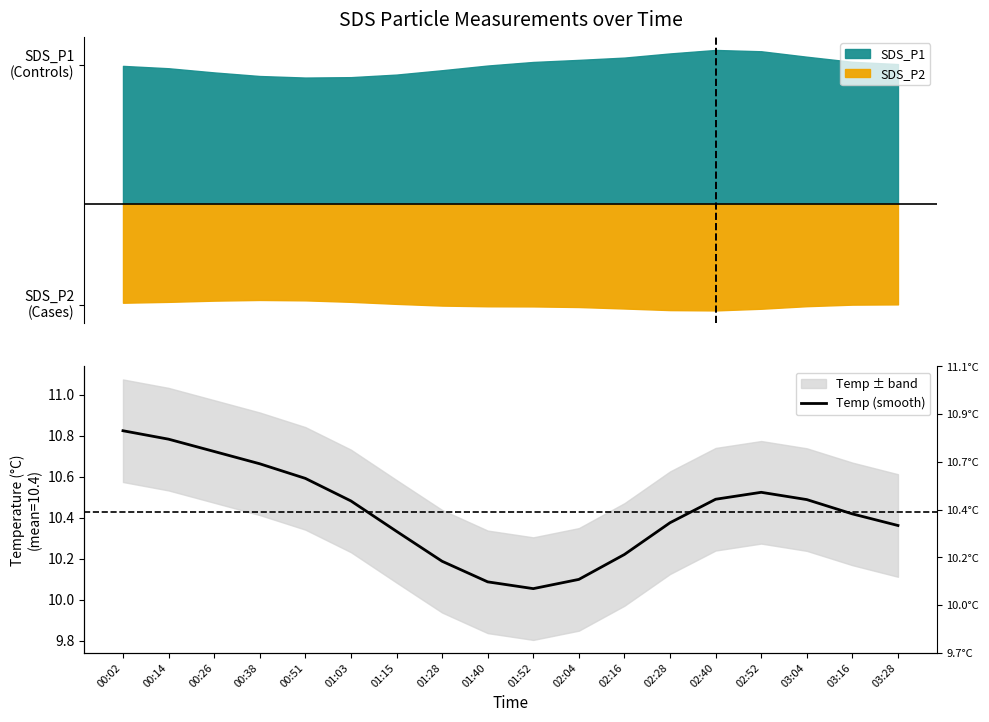

Which category has the highest value across all series?

00:02